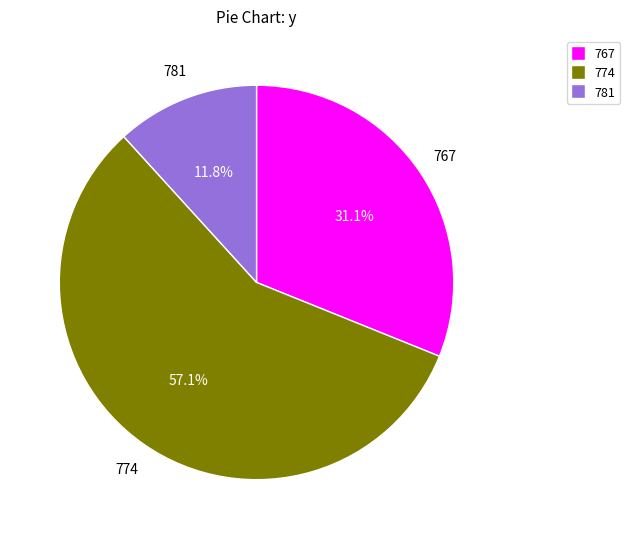

Is there a majority slice in this chart?

Yes